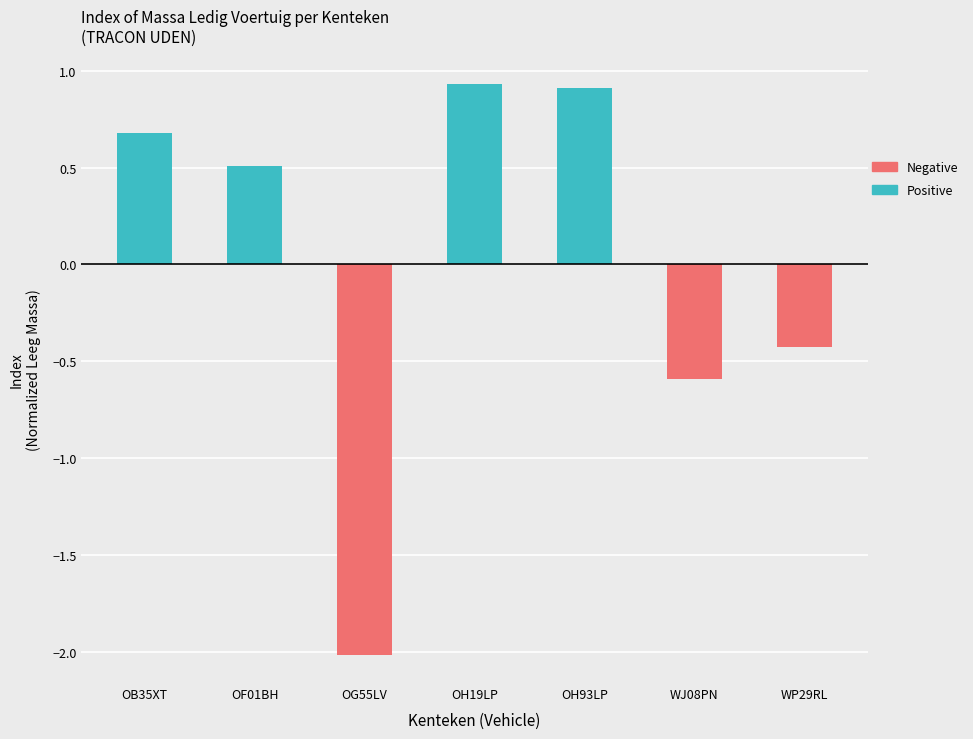

At which label is Positive closest to 0?

OG55LV